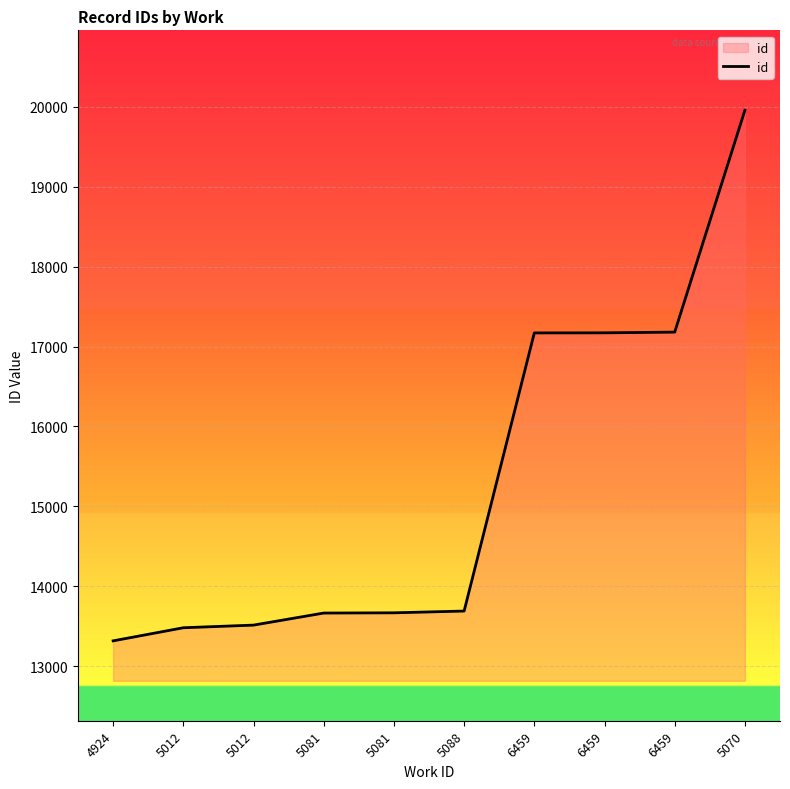

Between 5070 and 5088, which is larger?

5070